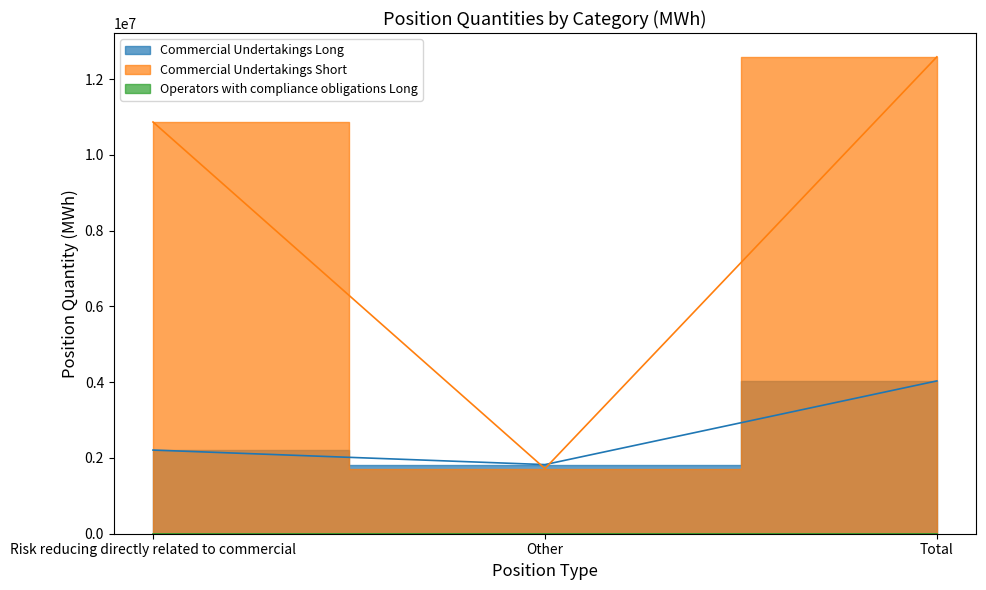

Which series has the largest total across all categories?

Commercial Undertakings Short